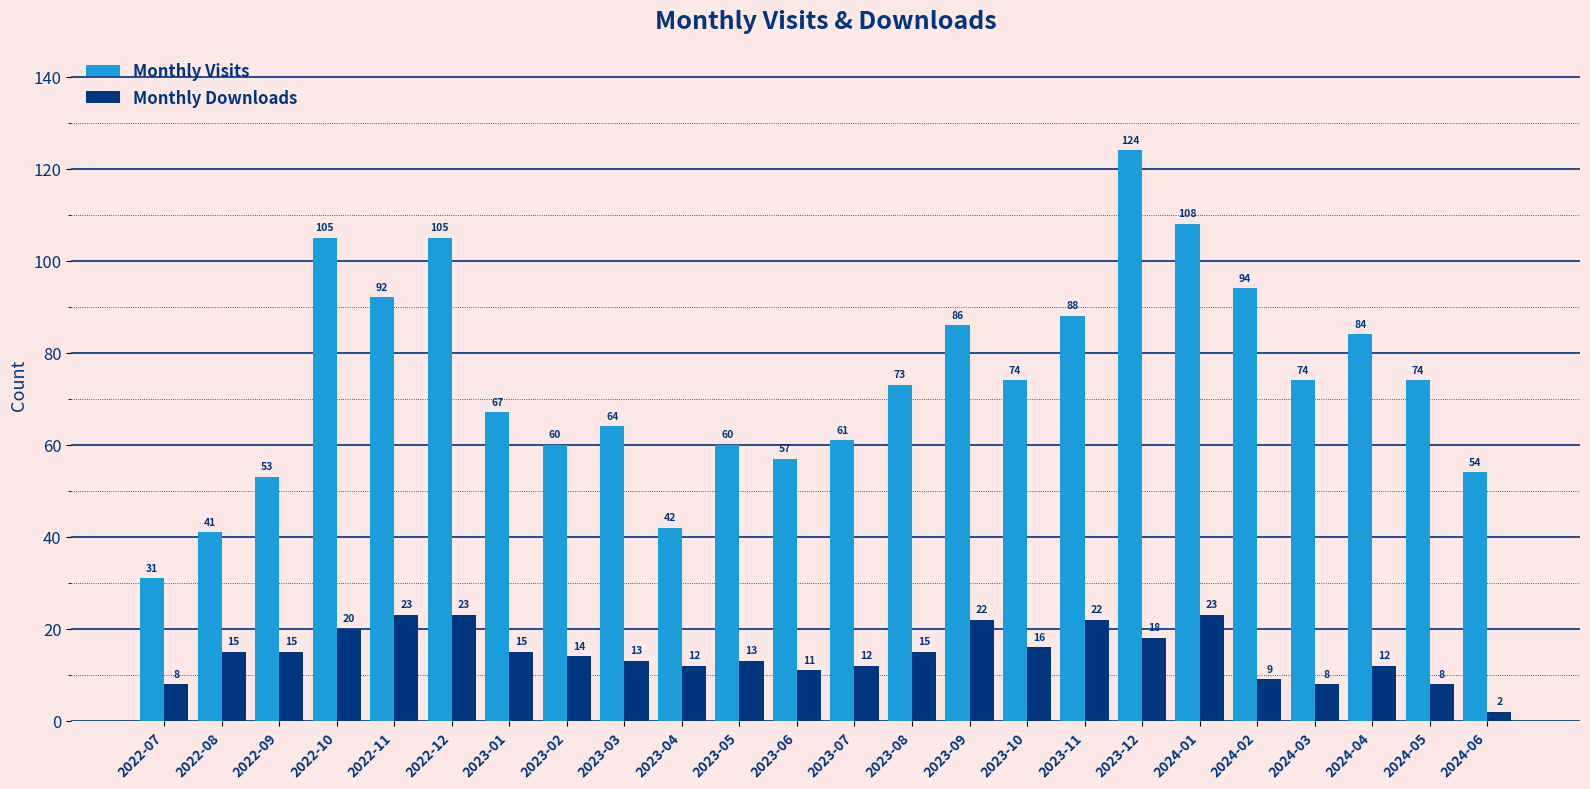

How many values in the Monthly Downloads series are below 15?

12